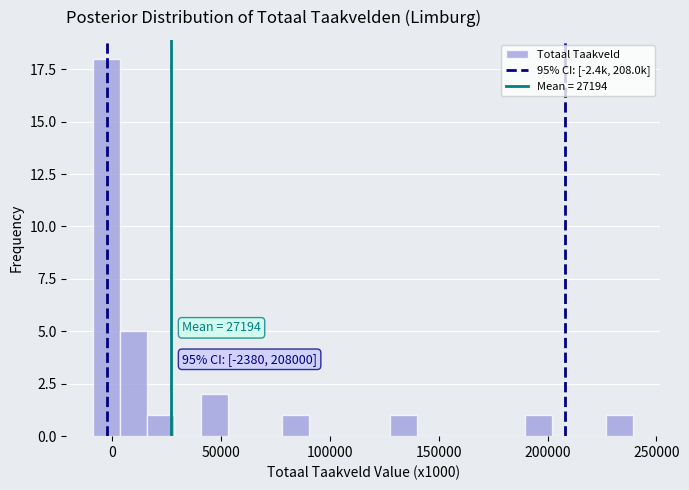

Read against the x-axis, roughly where is the centre of the tallest bar?

0